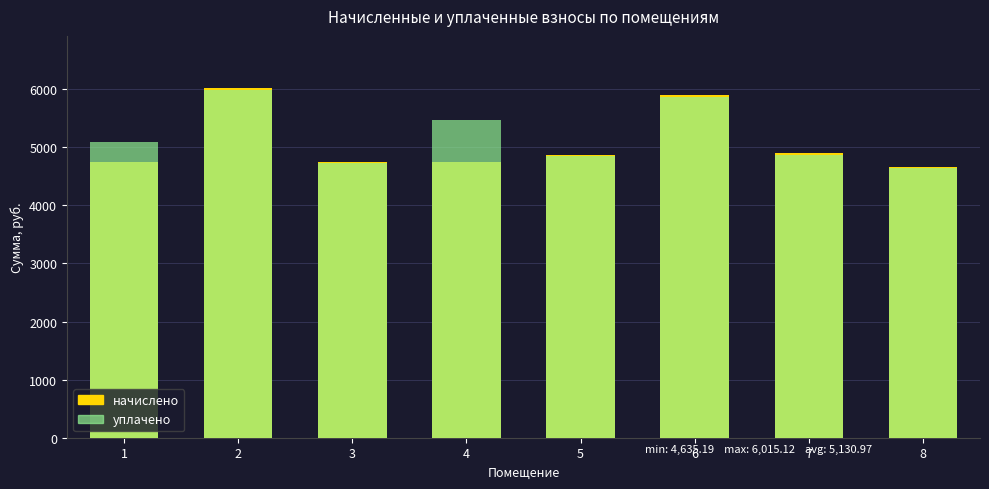

Which label corresponds to the smallest value in the chart?

8